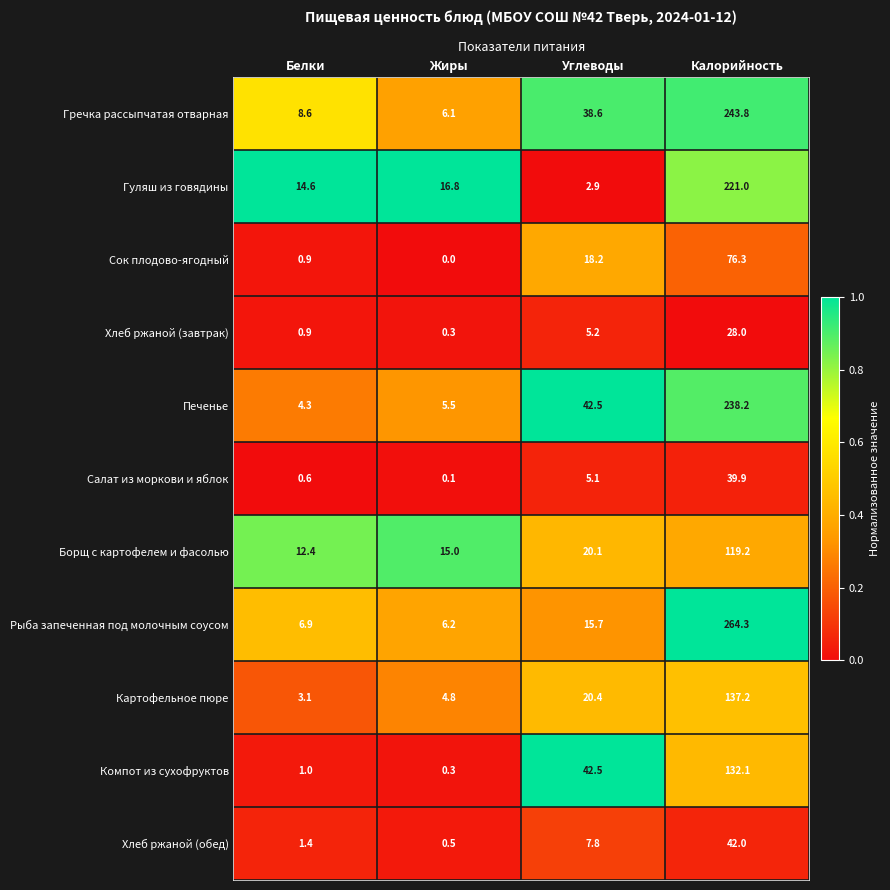

What is the sum of all Хлеб ржаной (обед) values?

51.7